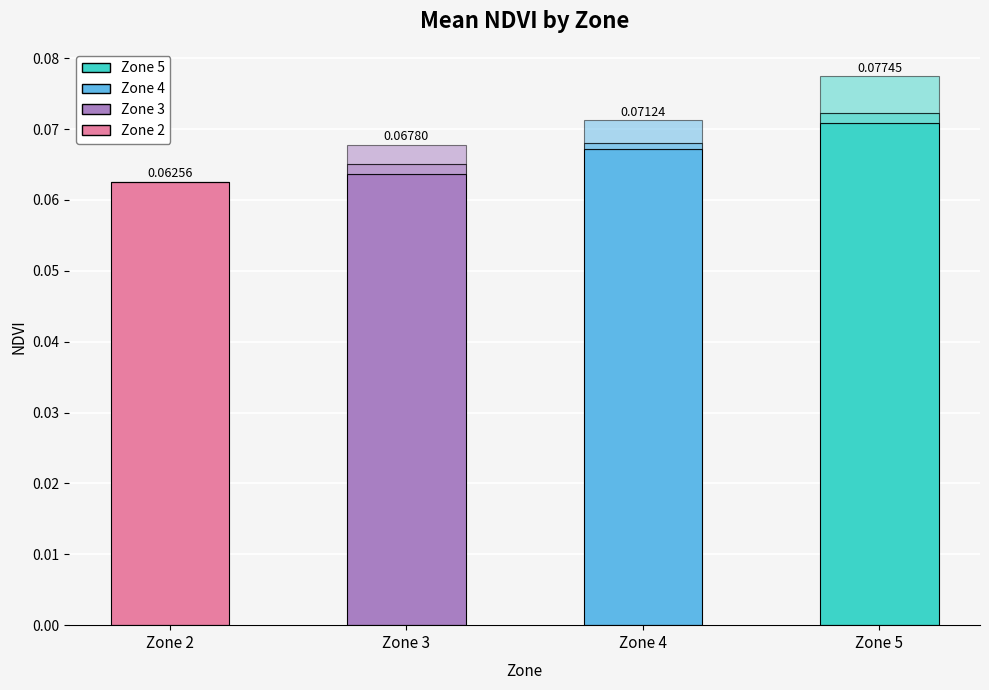

Are the bars grouped side by side (vs. stacked)?

No